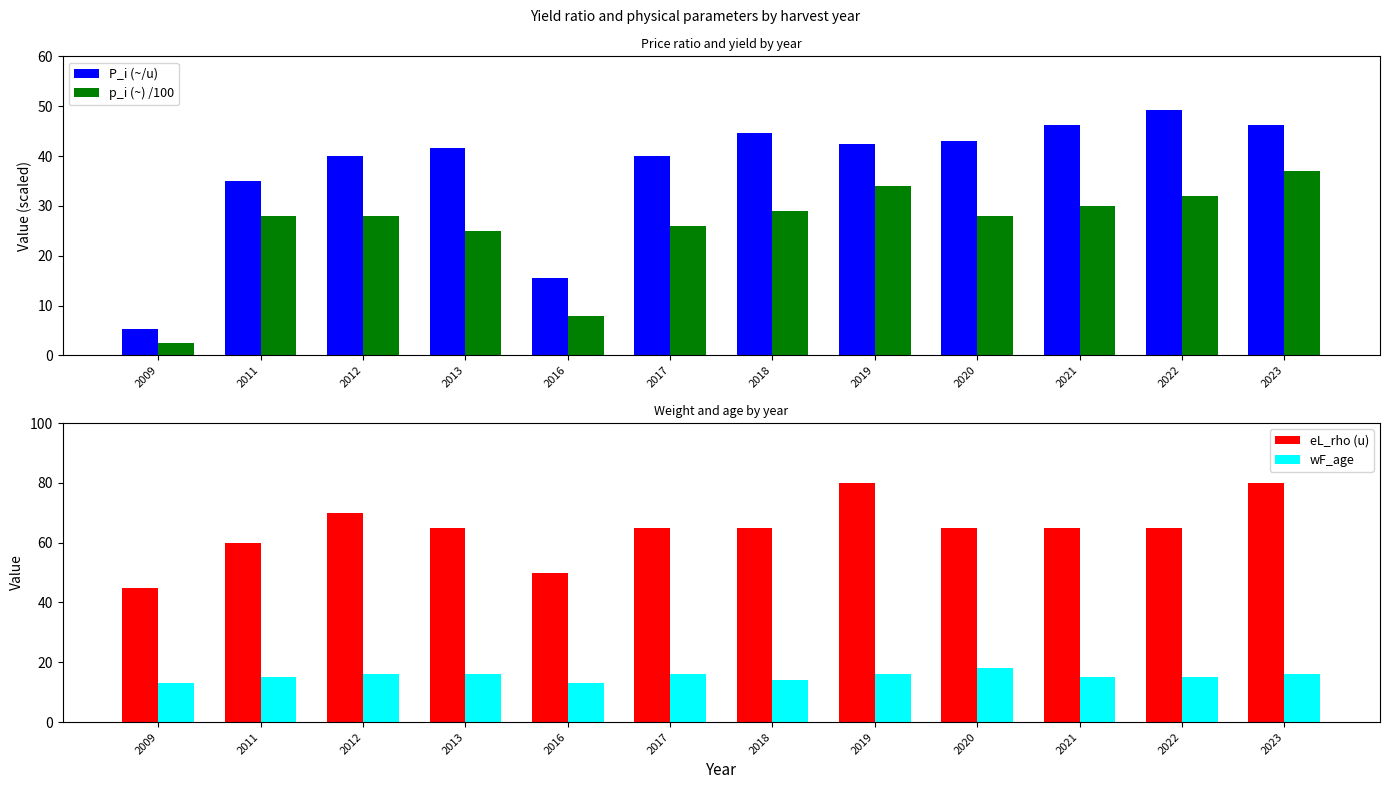

The P_i (~/u) series shows 40.0 at 2017. True or false?

True